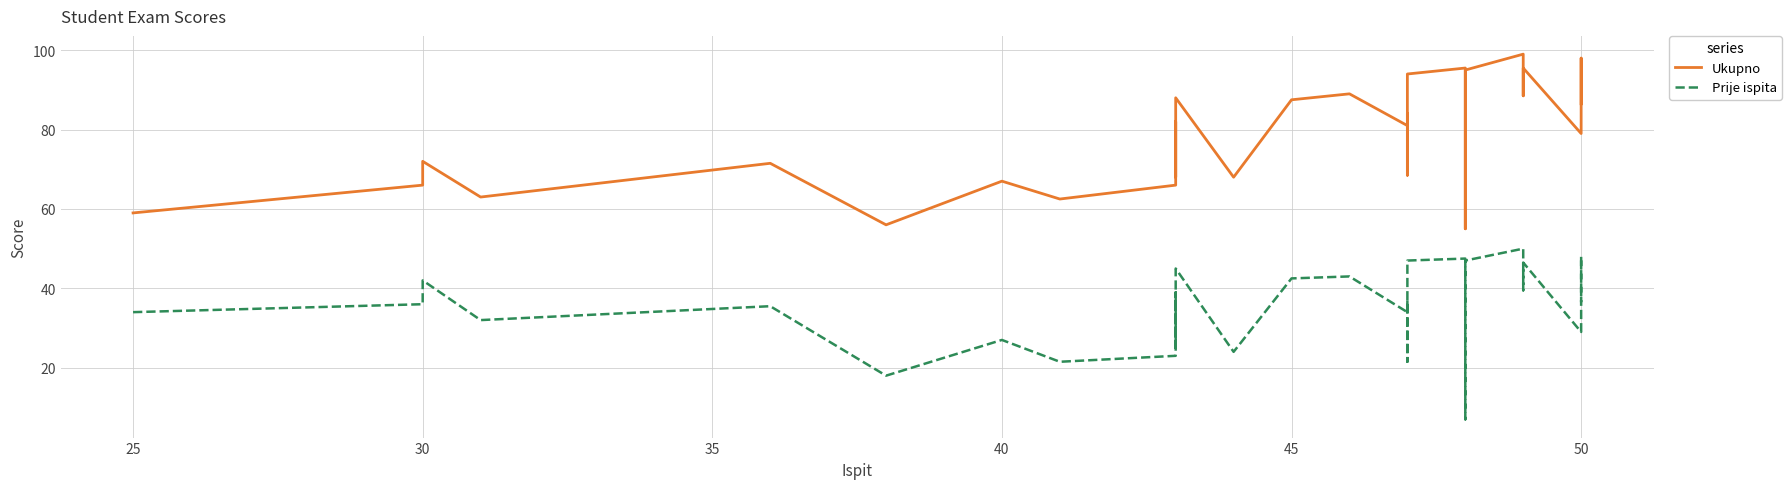

Which series has the largest range (max minus min)?

Ukupno